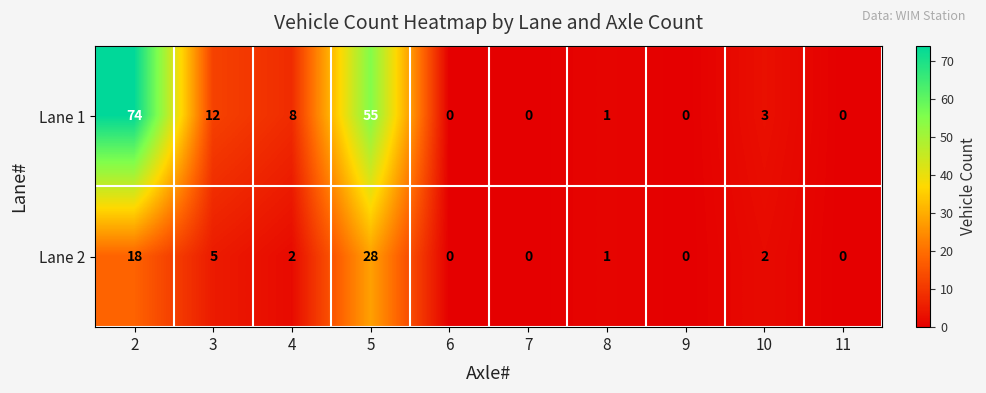

Reading right to left, what are all the values shown in this chart?

Lane 1: 0	3	0	1	0	0	55	8	12	74
Lane 2: 0	2	0	1	0	0	28	2	5	18